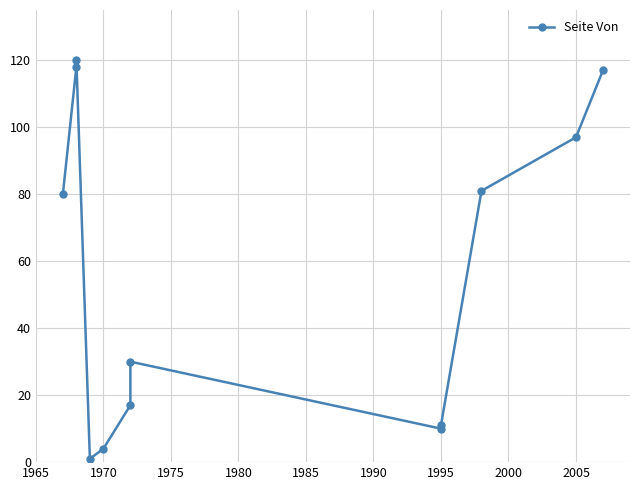

Does the chart have visible grid lines?

Yes